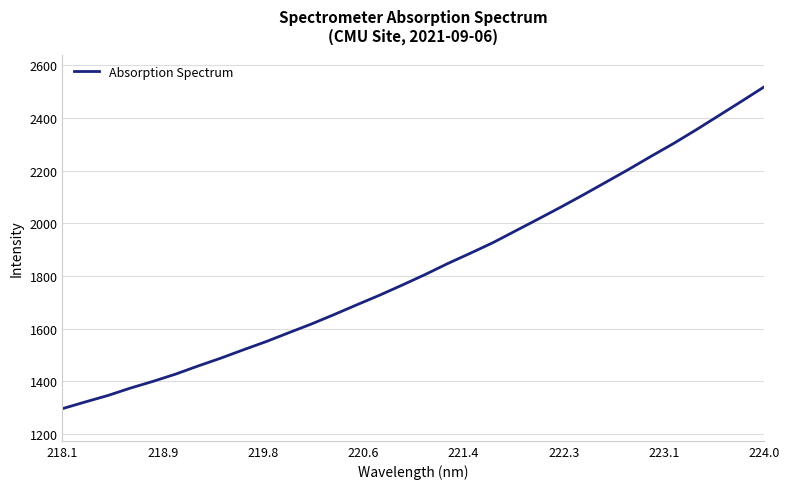

What is the difference between the maximum and minimum values?

1223.1